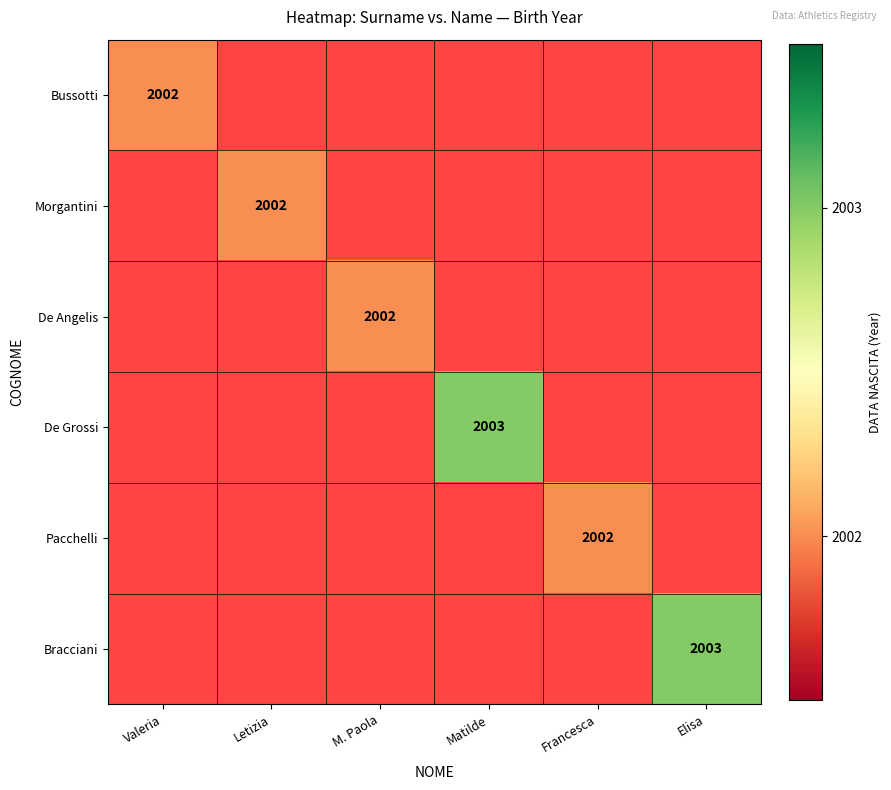

The De Grossi series shows 2003 at Matilde. True or false?

True